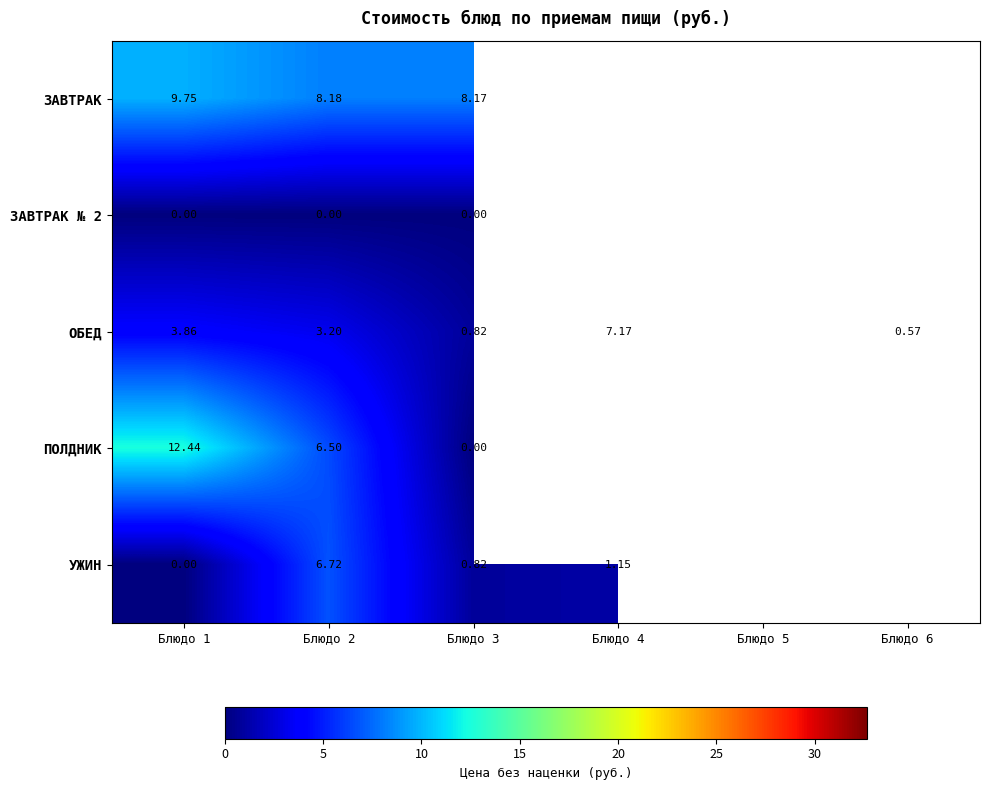

At which category is the sum across all series the highest?

Блюдо 1